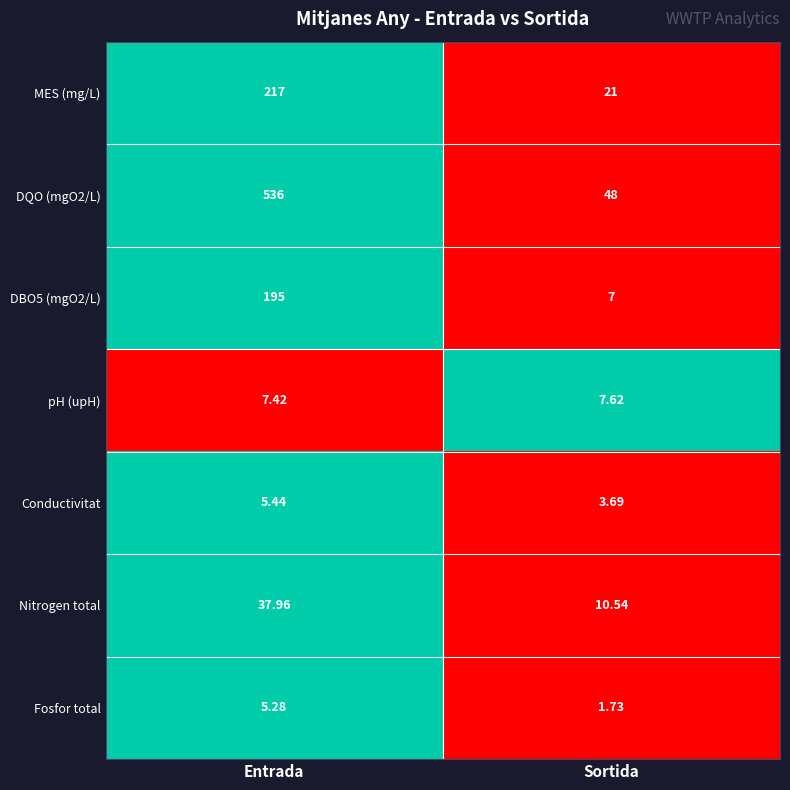

At which category does the chart reach its minimum across all series?

Sortida